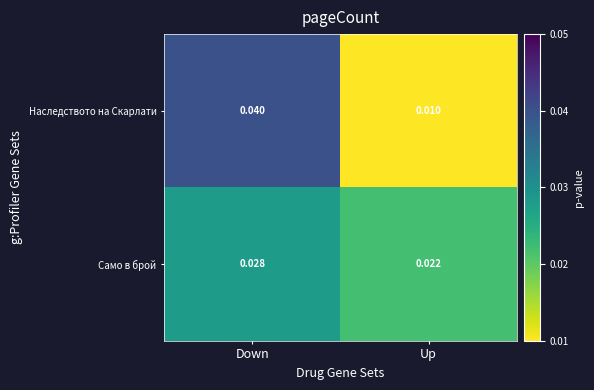

At how many categories does at least one series exceed 0?

2